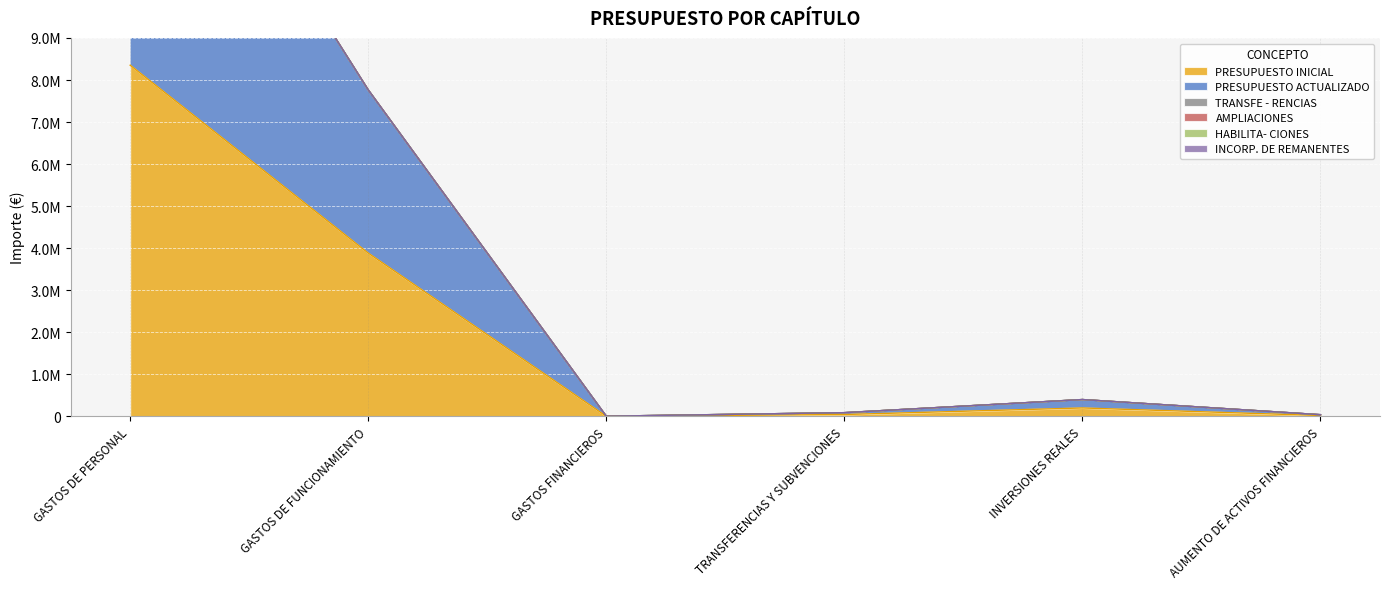

What are all the series names shown in the legend?

PRESUPUESTO INICIAL, PRESUPUESTO ACTUALIZADO, TRANSFE - RENCIAS, AMPLIACIONES, HABILITA- CIONES, INCORP. DE REMANENTES